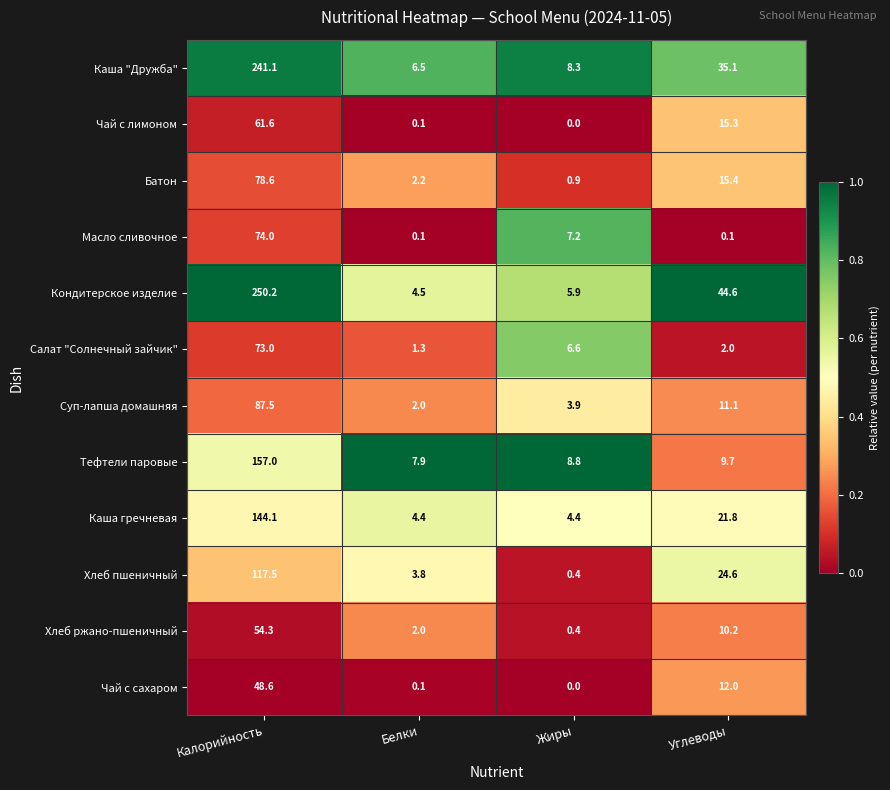

At which category is the sum across all series the highest?

Калорийность